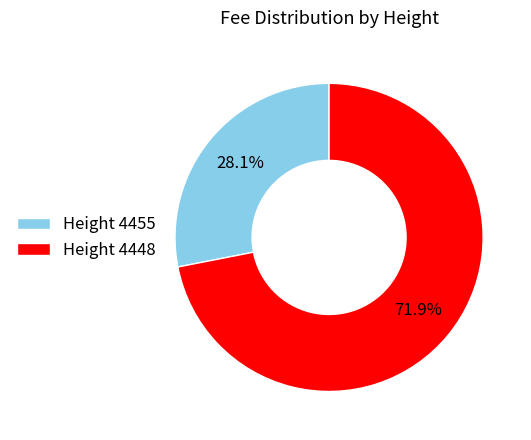

What is the ratio of the value at Height 4448 to the value at Height 4455?

2.6